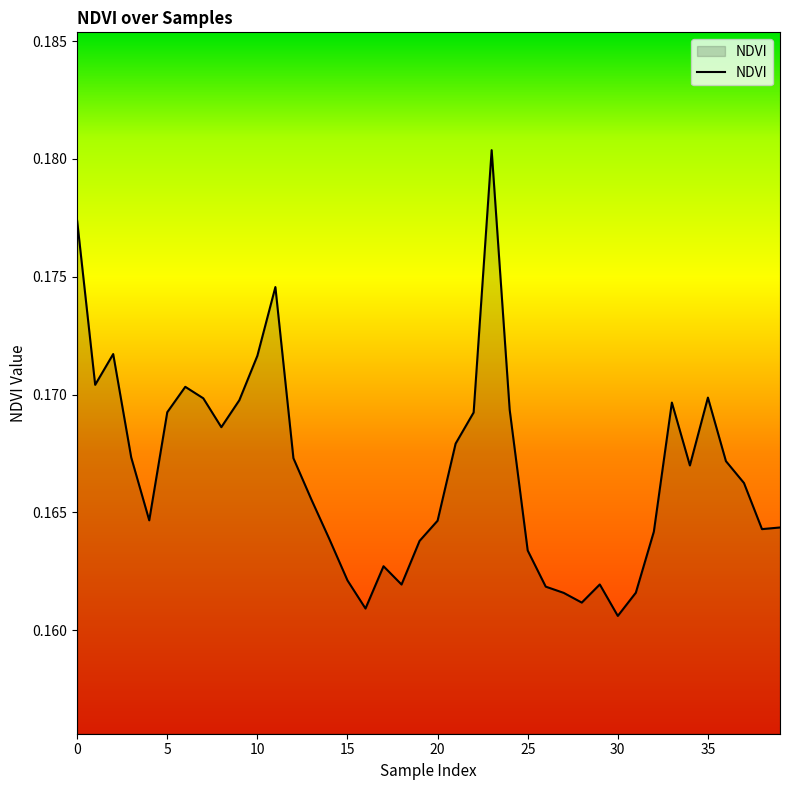

How many lines are shown in the chart?

1